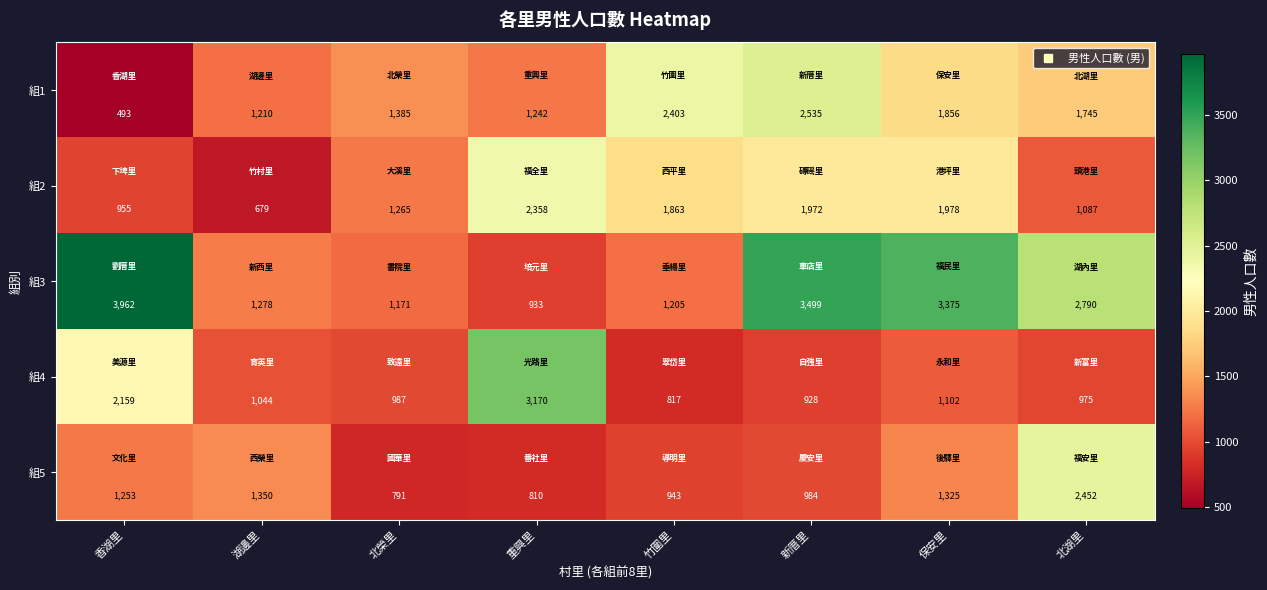

Is it true that 組2 equals 3109 at 竹圍里?

False